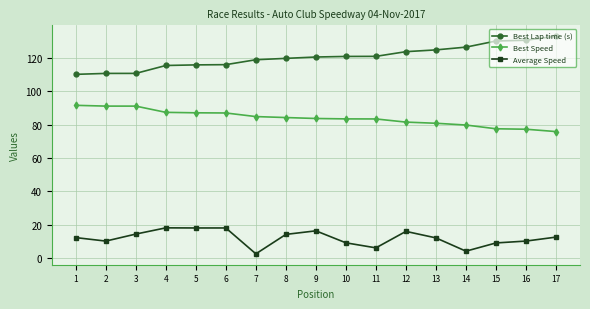

Which series has the largest total across all categories?

Best Lap time (s)